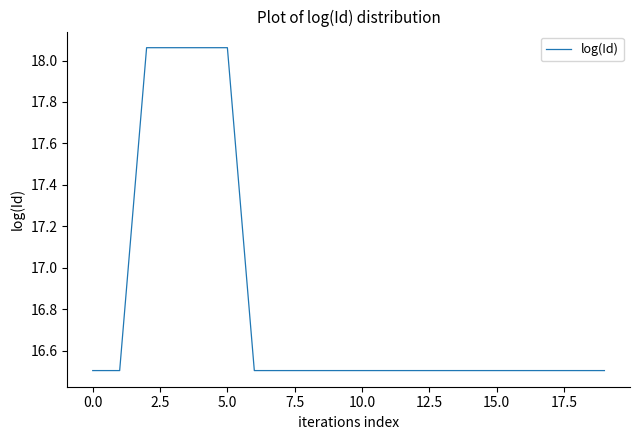

What is the minimum value shown in the chart?

16.5